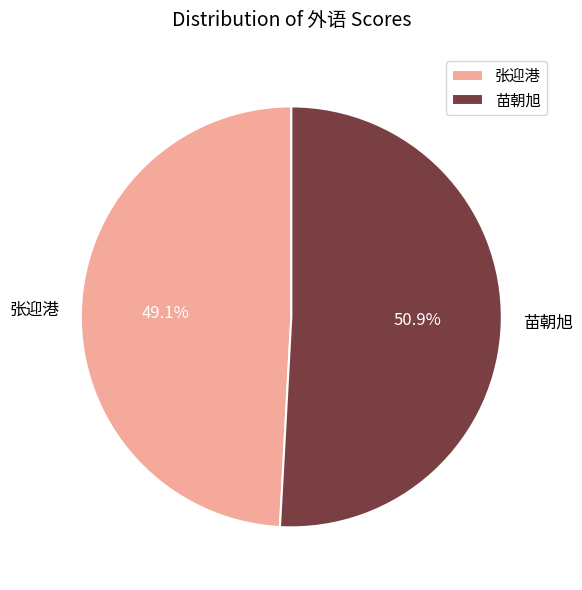

Is the sum of 张迎港 and 苗朝旭 greater than half?

Yes